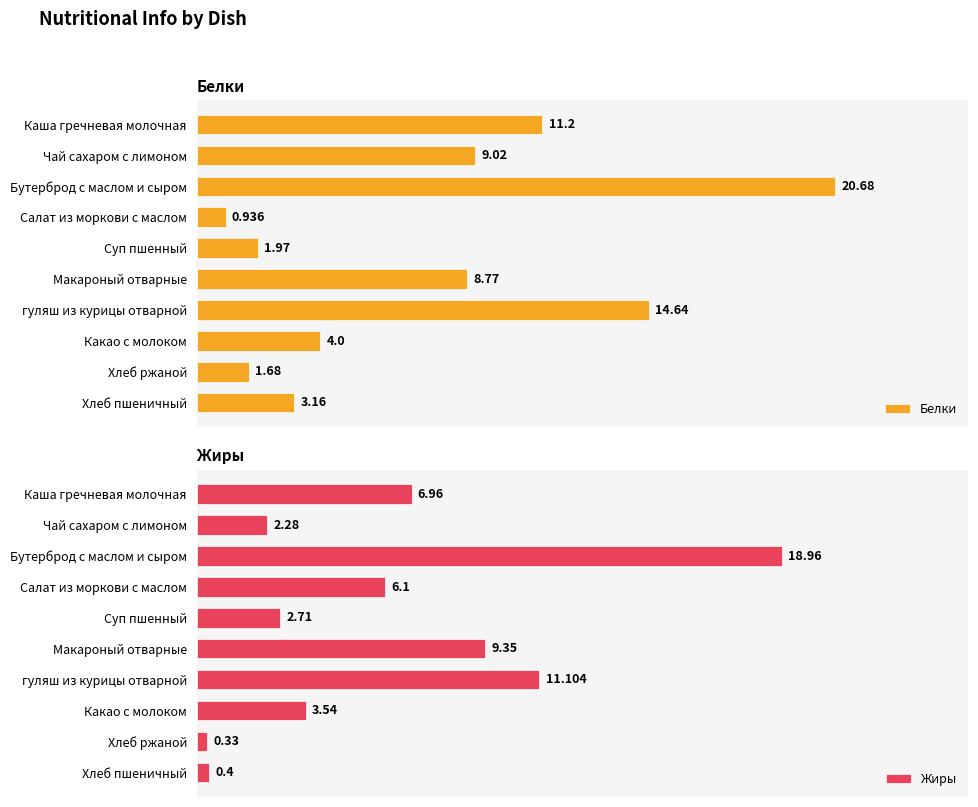

At which label is Белки closest to 10?

Чай сахаром с лимоном